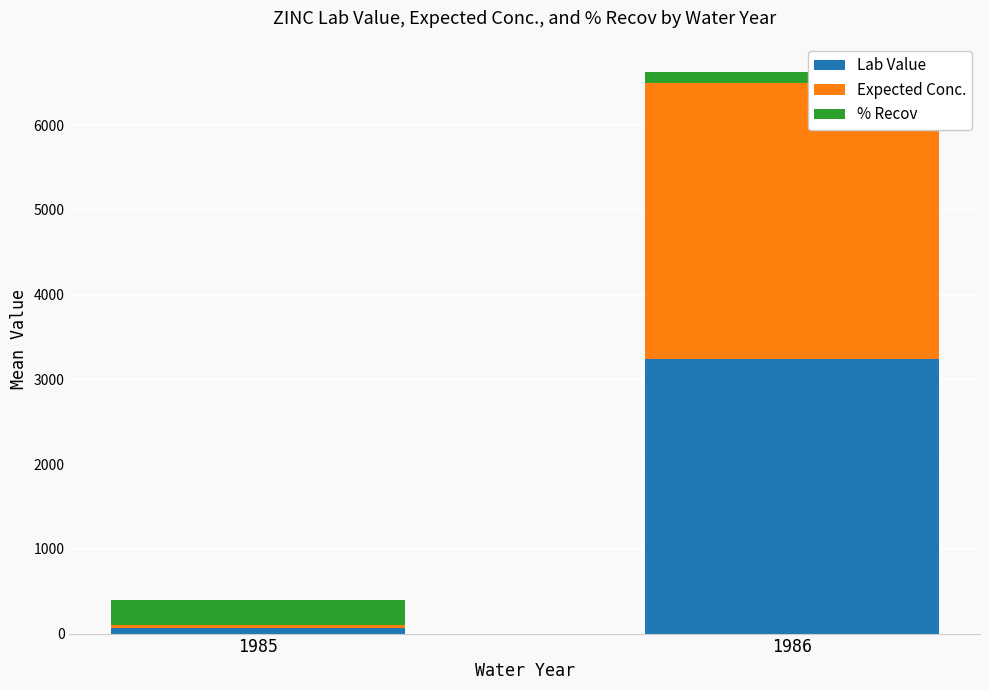

At which category is the sum across all series the highest?

1986